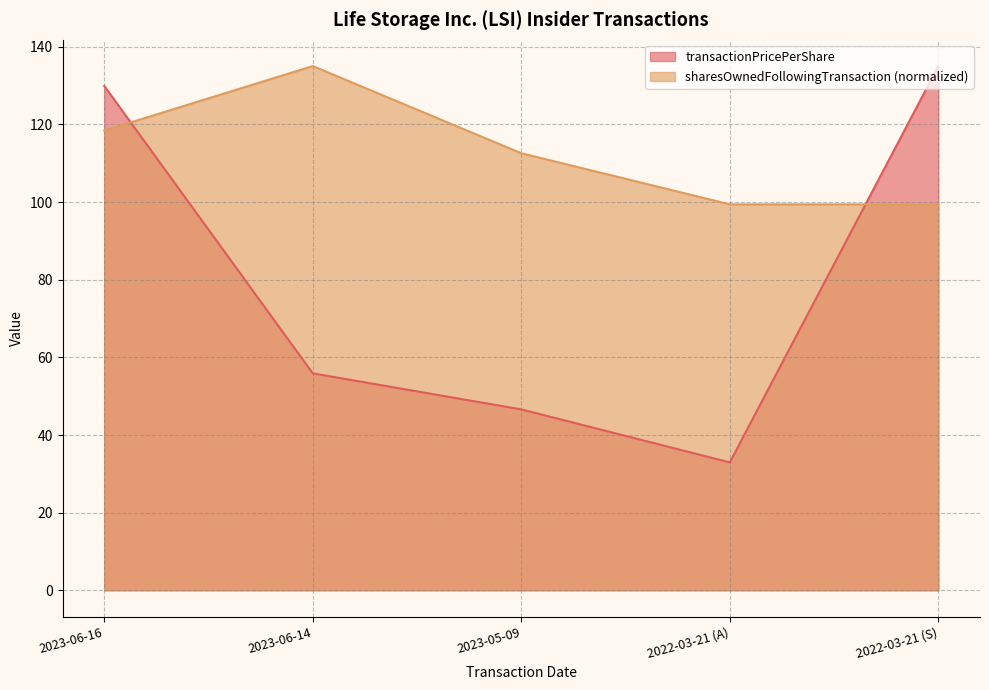

Is the value of transactionPricePerShare at 2022-03-21 (A) greater than the value of sharesOwnedFollowingTransaction at 2023-06-16?

No